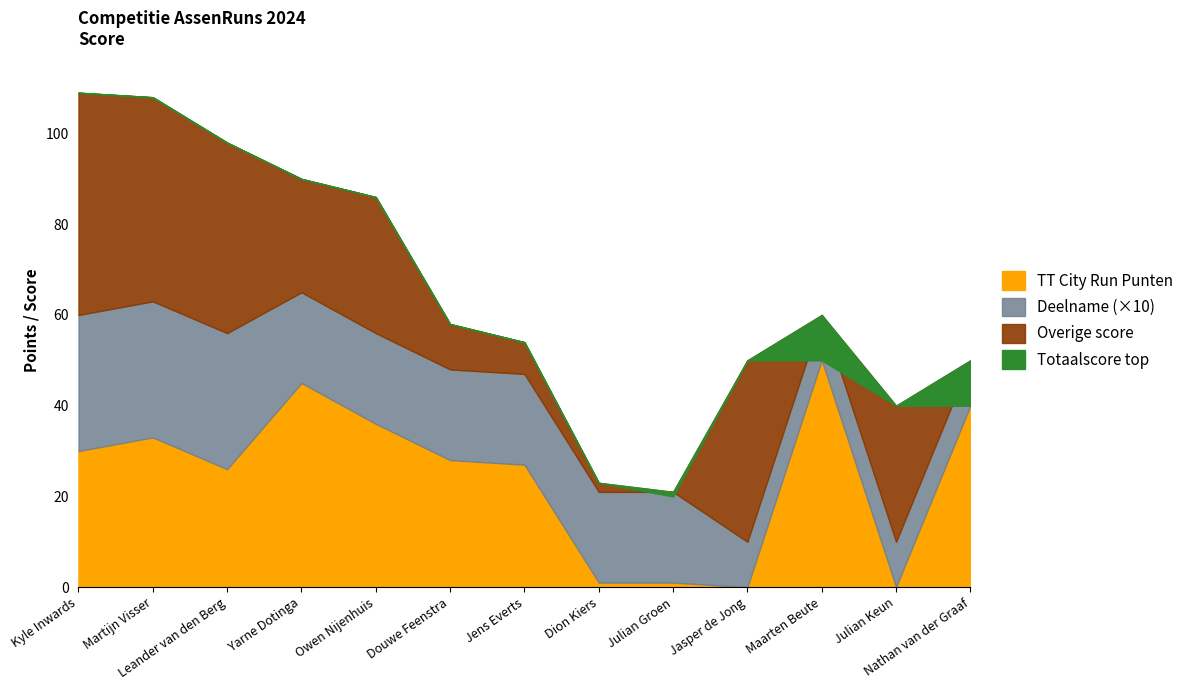

The Totaalscore series shows 35 at Julian Groen. True or false?

False